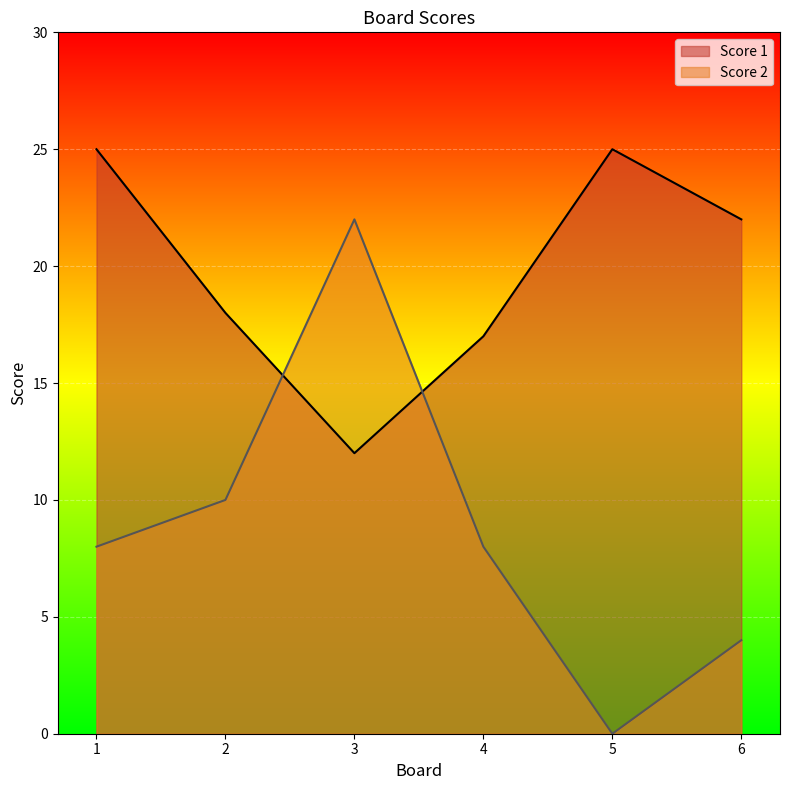

Which series has the widest spread of values?

Score 2